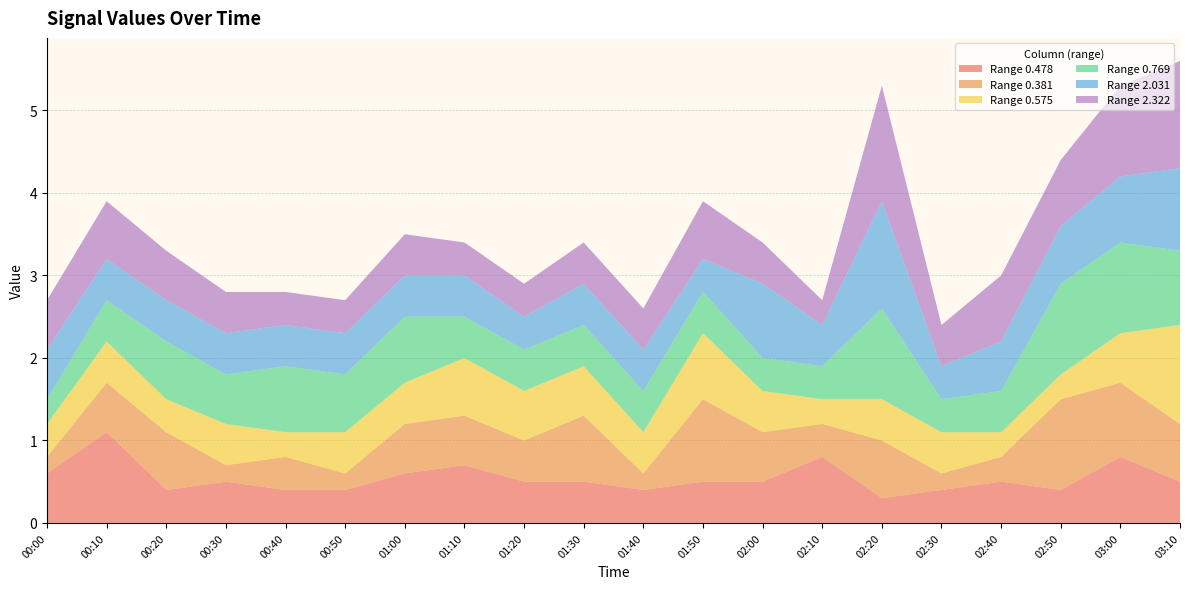

Reading left to right, extract all data points from this chart.

0.478: 00:00=0.6	00:10=1.1	00:20=0.4	00:30=0.5	00:40=0.4	00:50=0.4	01:00=0.6	01:10=0.7	01:20=0.5	01:30=0.5	01:40=0.4	01:50=0.5	02:00=0.5	02:10=0.8	02:20=0.3	02:30=0.4	02:40=0.5	02:50=0.4	03:00=0.8	03:10=0.5
0.381: 00:00=0.2	00:10=0.6	00:20=0.7	00:30=0.2	00:40=0.4	00:50=0.2	01:00=0.6	01:10=0.6	01:20=0.5	01:30=0.8	01:40=0.2	01:50=1.0	02:00=0.6	02:10=0.4	02:20=0.7	02:30=0.2	02:40=0.3	02:50=1.1	03:00=0.9	03:10=0.7
0.575: 00:00=0.4	00:10=0.5	00:20=0.4	00:30=0.5	00:40=0.3	00:50=0.5	01:00=0.5	01:10=0.7	01:20=0.6	01:30=0.6	01:40=0.5	01:50=0.8	02:00=0.5	02:10=0.3	02:20=0.5	02:30=0.5	02:40=0.3	02:50=0.3	03:00=0.6	03:10=1.2
0.769: 00:00=0.3	00:10=0.5	00:20=0.7	00:30=0.6	00:40=0.8	00:50=0.7	01:00=0.8	01:10=0.5	01:20=0.5	01:30=0.5	01:40=0.5	01:50=0.5	02:00=0.4	02:10=0.4	02:20=1.1	02:30=0.4	02:40=0.5	02:50=1.1	03:00=1.1	03:10=0.9
2.031: 00:00=0.6	00:10=0.5	00:20=0.5	00:30=0.5	00:40=0.5	00:50=0.5	01:00=0.5	01:10=0.5	01:20=0.4	01:30=0.5	01:40=0.5	01:50=0.4	02:00=0.9	02:10=0.5	02:20=1.3	02:30=0.4	02:40=0.6	02:50=0.7	03:00=0.8	03:10=1.0
2.322: 00:00=0.6	00:10=0.7	00:20=0.6	00:30=0.5	00:40=0.4	00:50=0.4	01:00=0.5	01:10=0.4	01:20=0.4	01:30=0.5	01:40=0.5	01:50=0.7	02:00=0.5	02:10=0.3	02:20=1.4	02:30=0.5	02:40=0.8	02:50=0.8	03:00=1.1	03:10=1.3